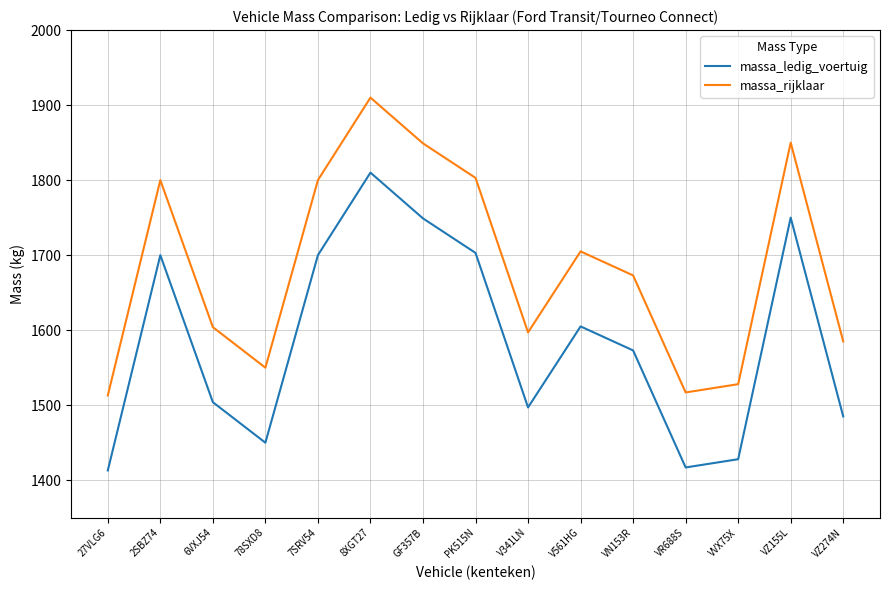

At 78SXD8, list the series in order from largest to smallest.

massa_rijklaar, massa_ledig_voertuig